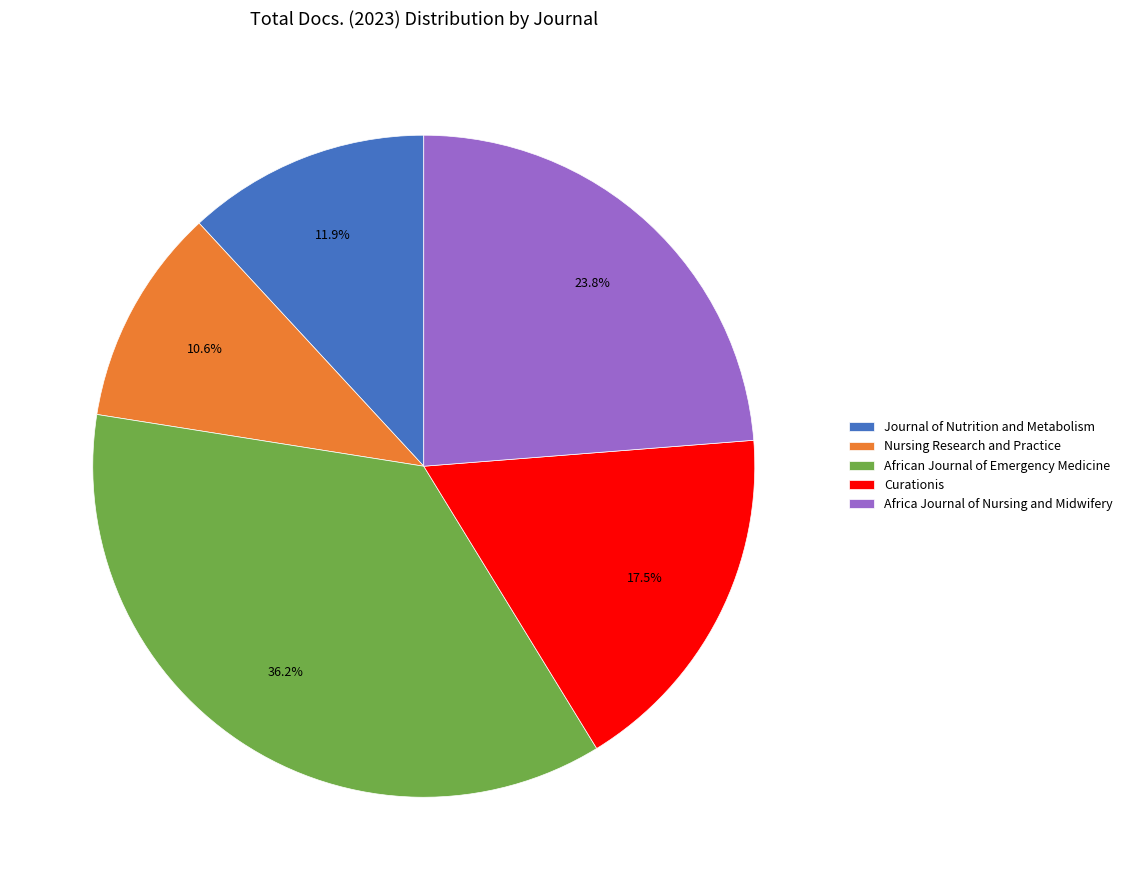

Count the number of slices in the pie.

5